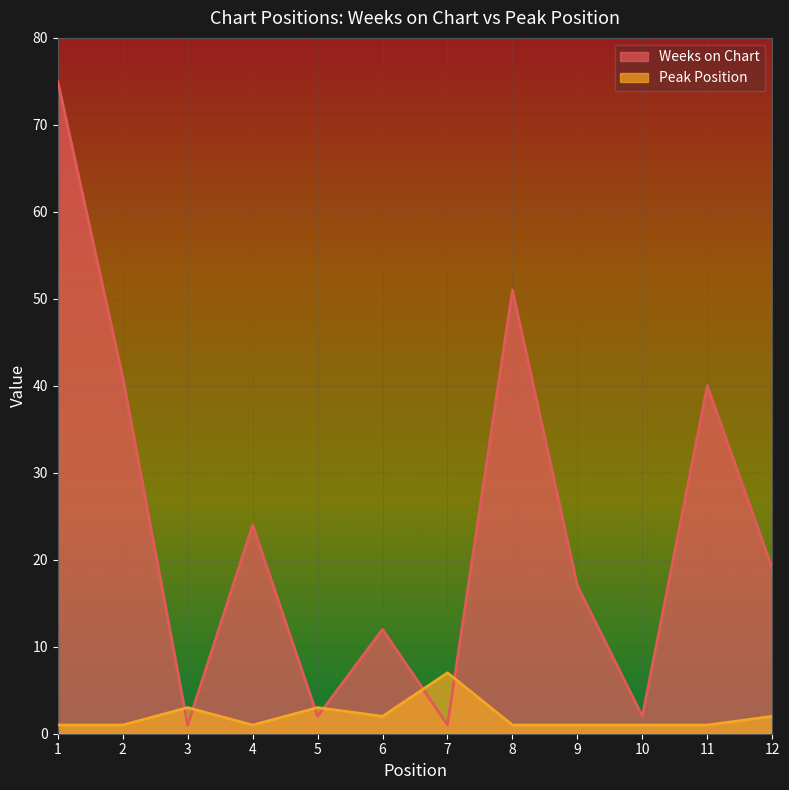

True or false: Weeks on Chart has a value of 39 at 4.

False